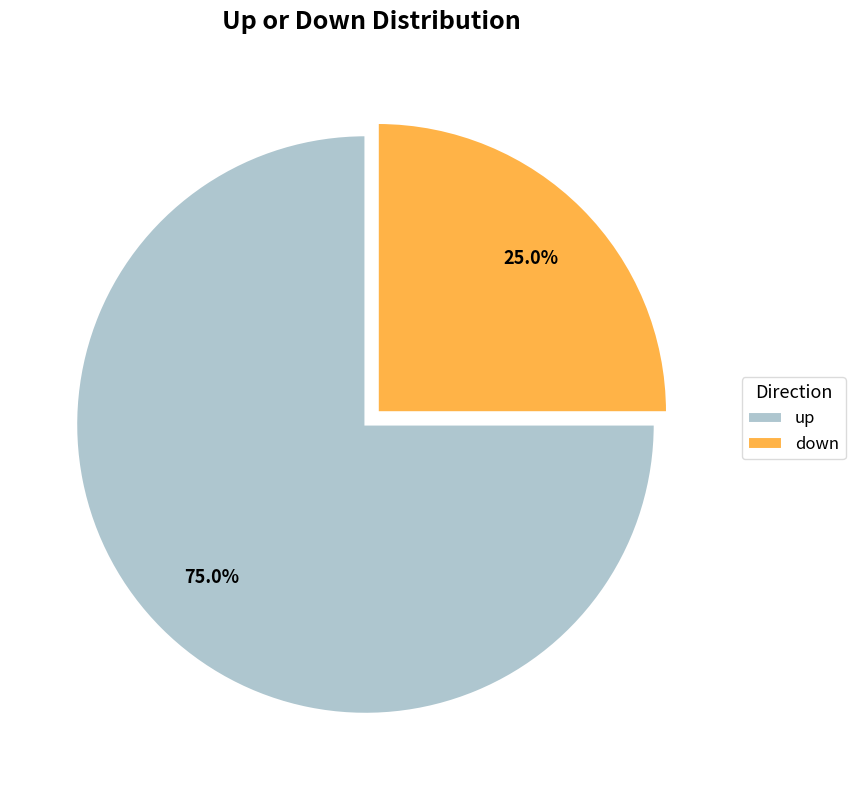

Which category has the biggest portion of the pie?

up